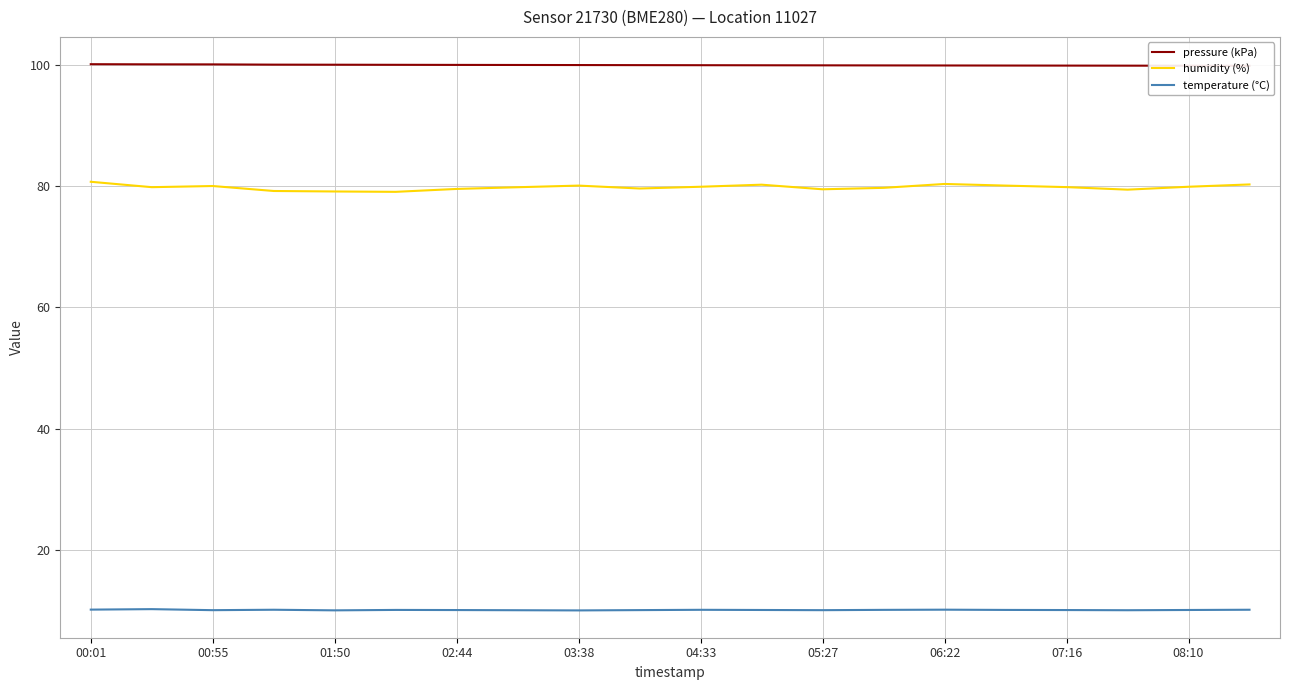

In humidity (%), how many points are lower than both neighbors (excluding endpoints)?

5